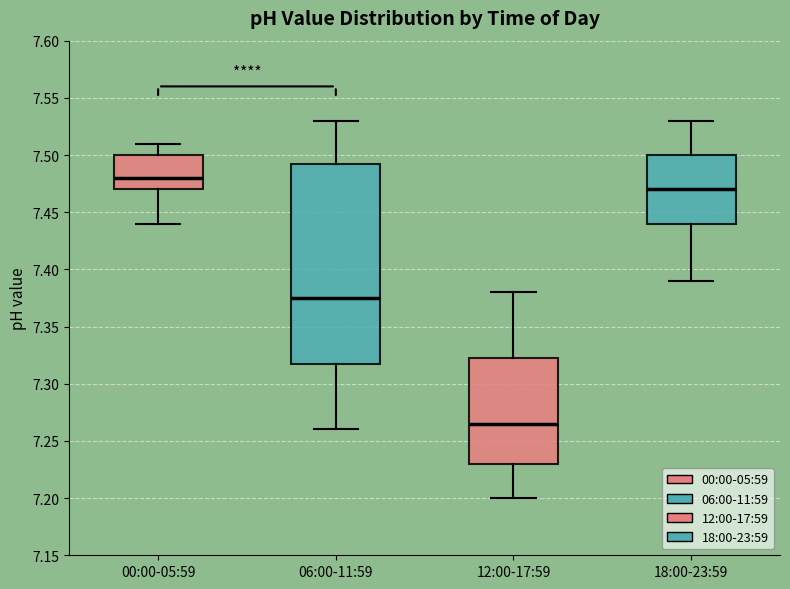

Comparing the boxes themselves (not the whiskers), which one is the tallest?

06:00-11:59